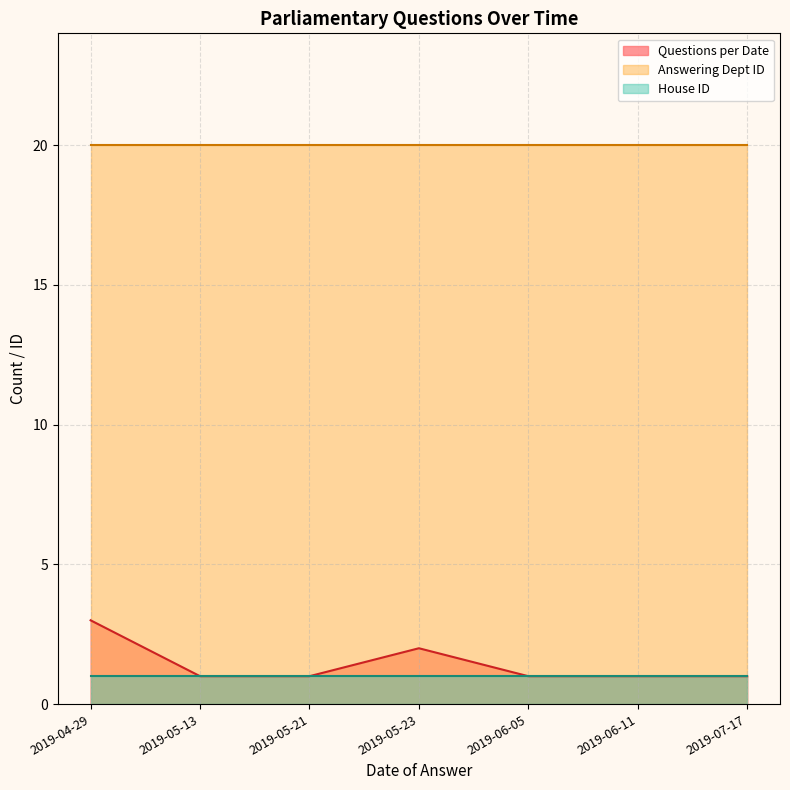

What is the difference between the highest and lowest values at 2019-05-21?

19